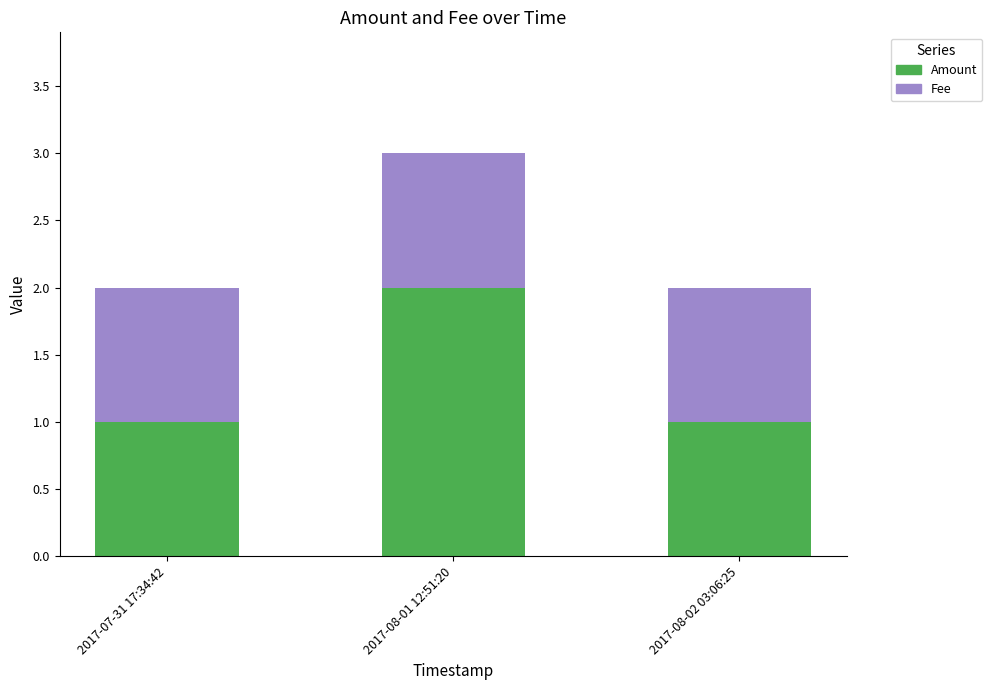

What is the sum of the Amount values at 2017-07-31 17:34:42 and 2017-08-01 12:51:20?

3